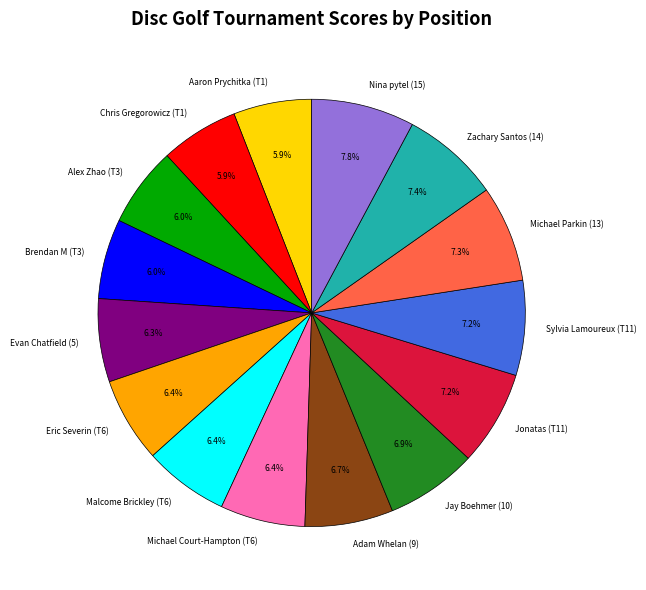

Between Brendan M (T3) and Jay Boehmer (10), which is larger?

Jay Boehmer (10)